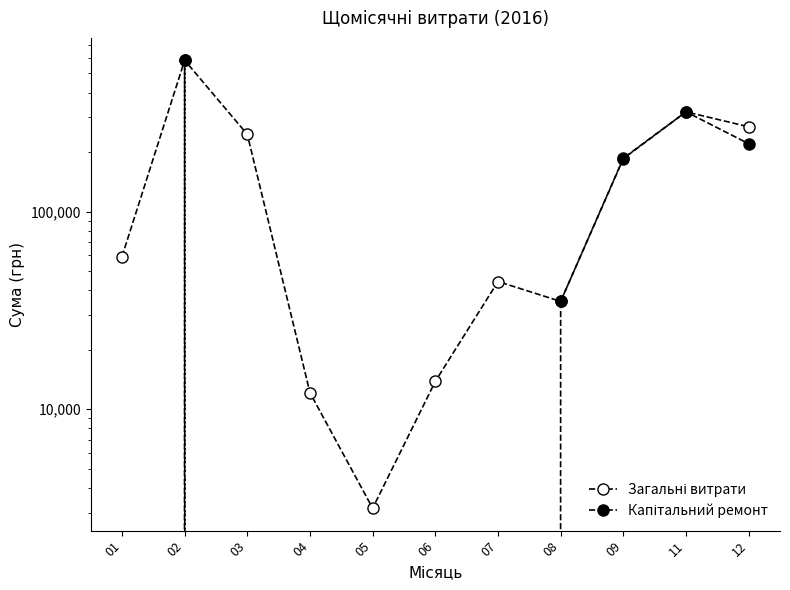

True or false: Капітальний ремонт has a value of -180680.2 at 03.

False